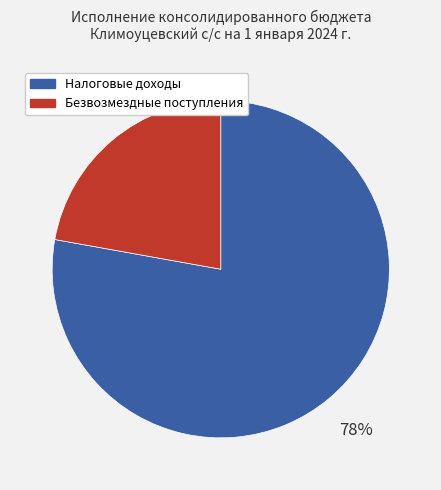

Count the number of slices in the pie.

2